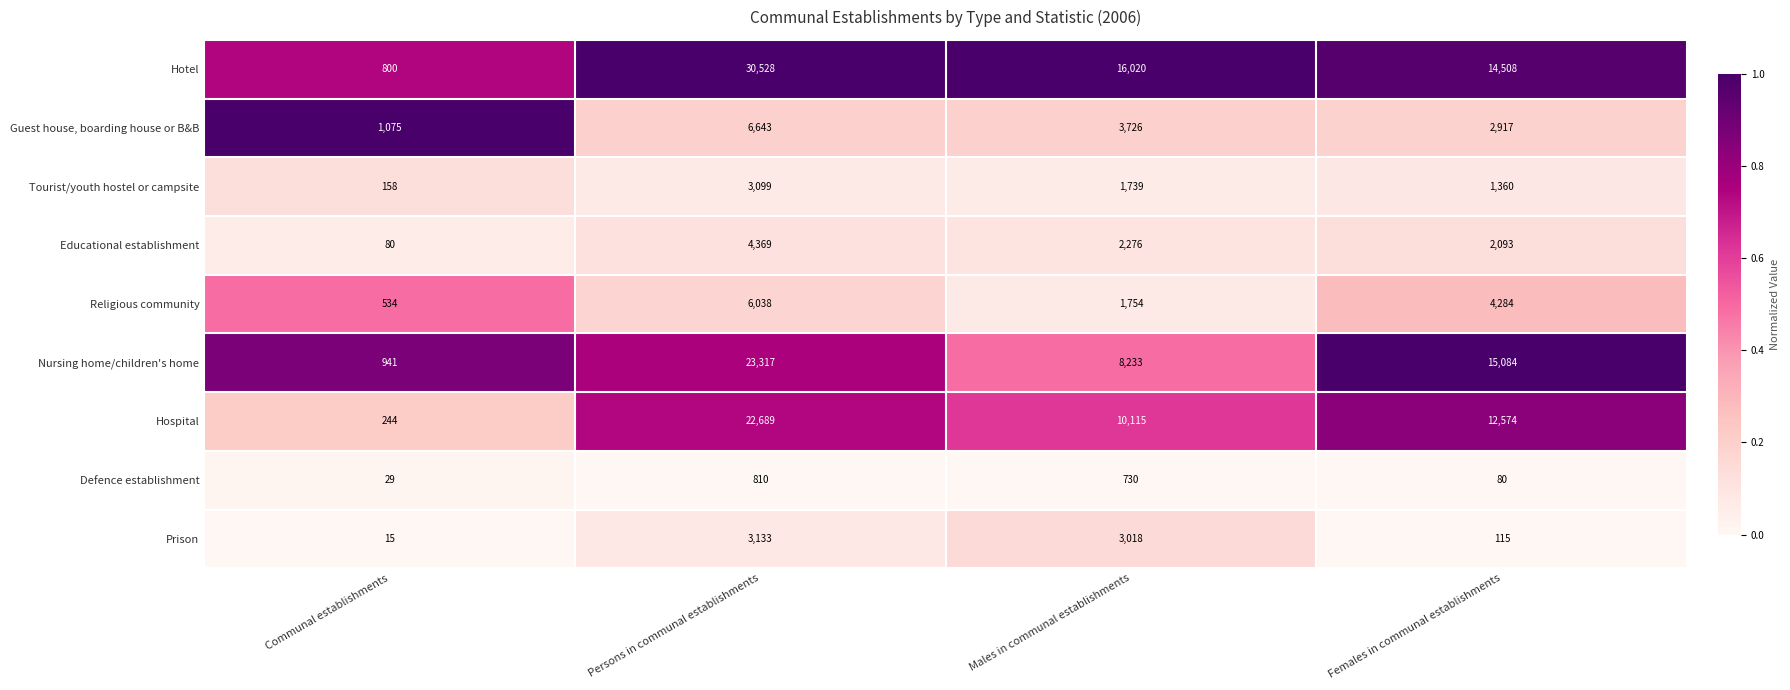

Which category has the lowest value across all series?

Communal establishments